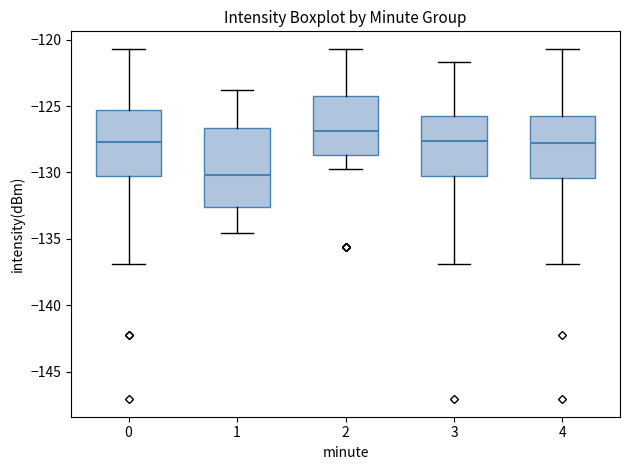

Reading left to right, read every box against the y-axis: the position of its median line, the range the box covers, and the ends of its whiskers. The values are not printed on the chart, so give them approximately, as read against the axis.

0: median -127.5, box -130.5 to -125.5, whiskers -137.0 to -120.5
1: median -130.0, box -132.5 to -126.5, whiskers -134.5 to -124.0
2: median -127.0, box -128.5 to -124.0, whiskers -129.5 to -120.5
3: median -127.5, box -130.5 to -125.5, whiskers -137.0 to -121.5
4: median -128.0, box -130.5 to -125.5, whiskers -137.0 to -120.5